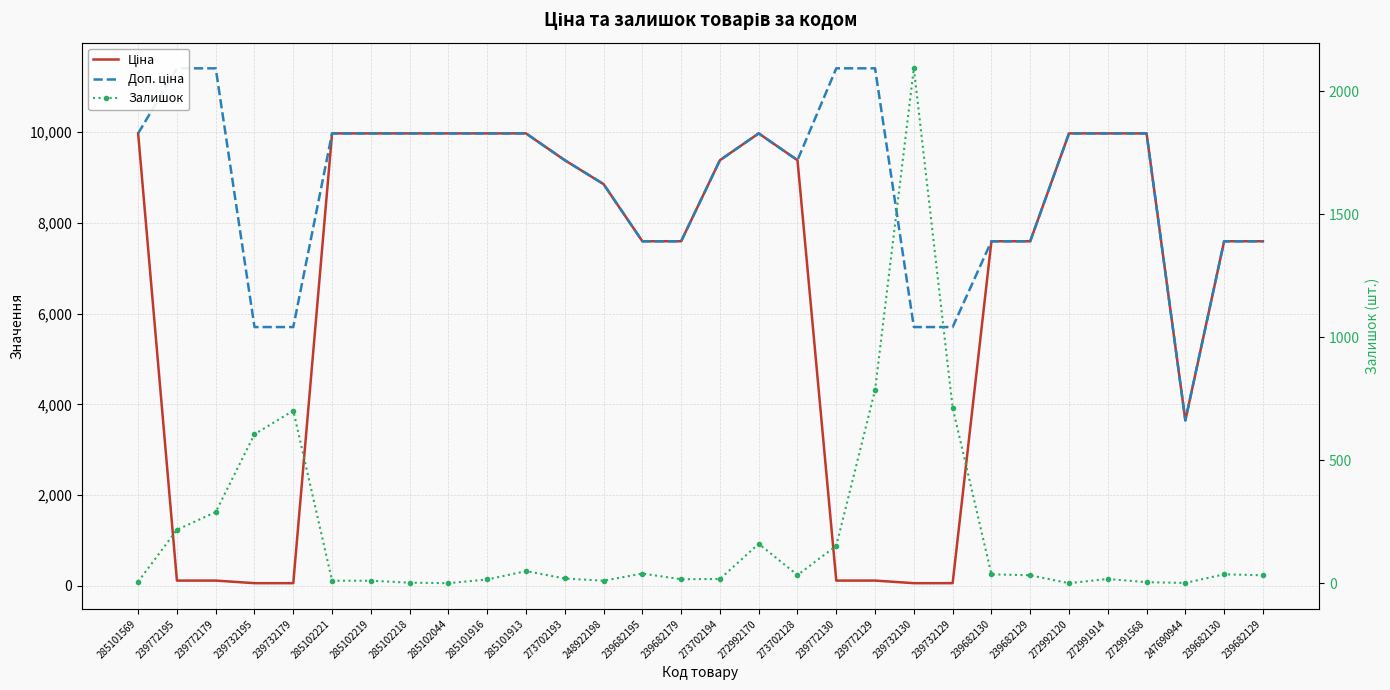

What is the value of the Ціна point at the 7th from the left?

9975.0